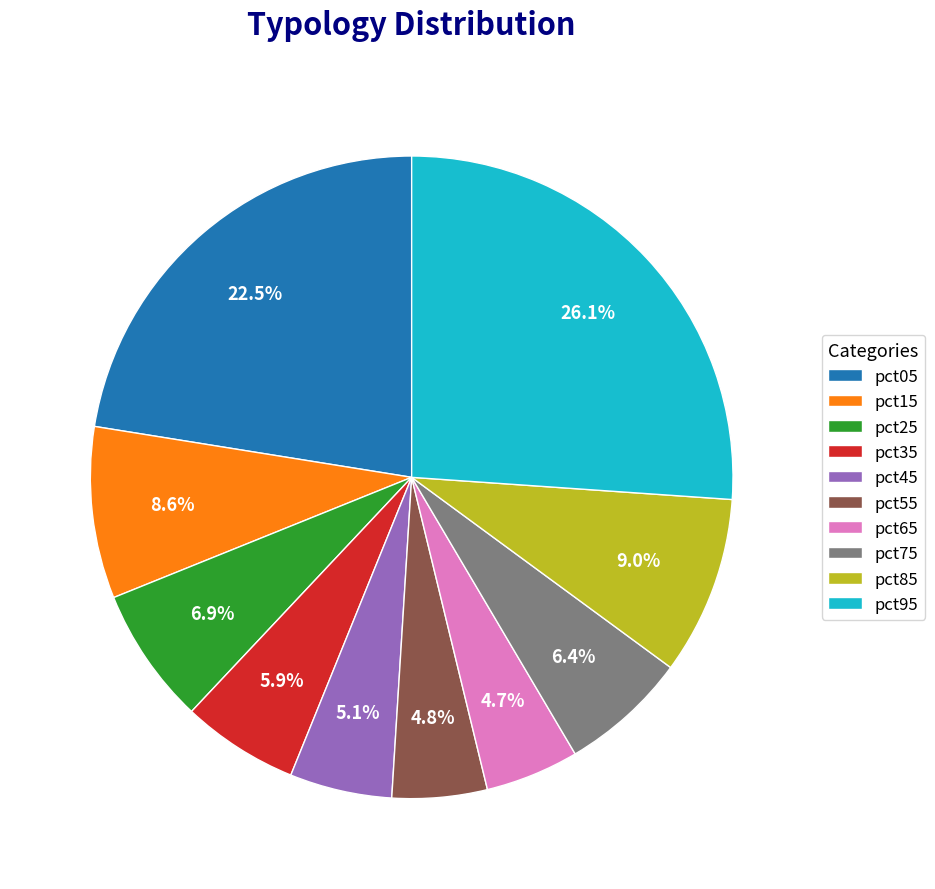

Does any single category account for the majority?

No